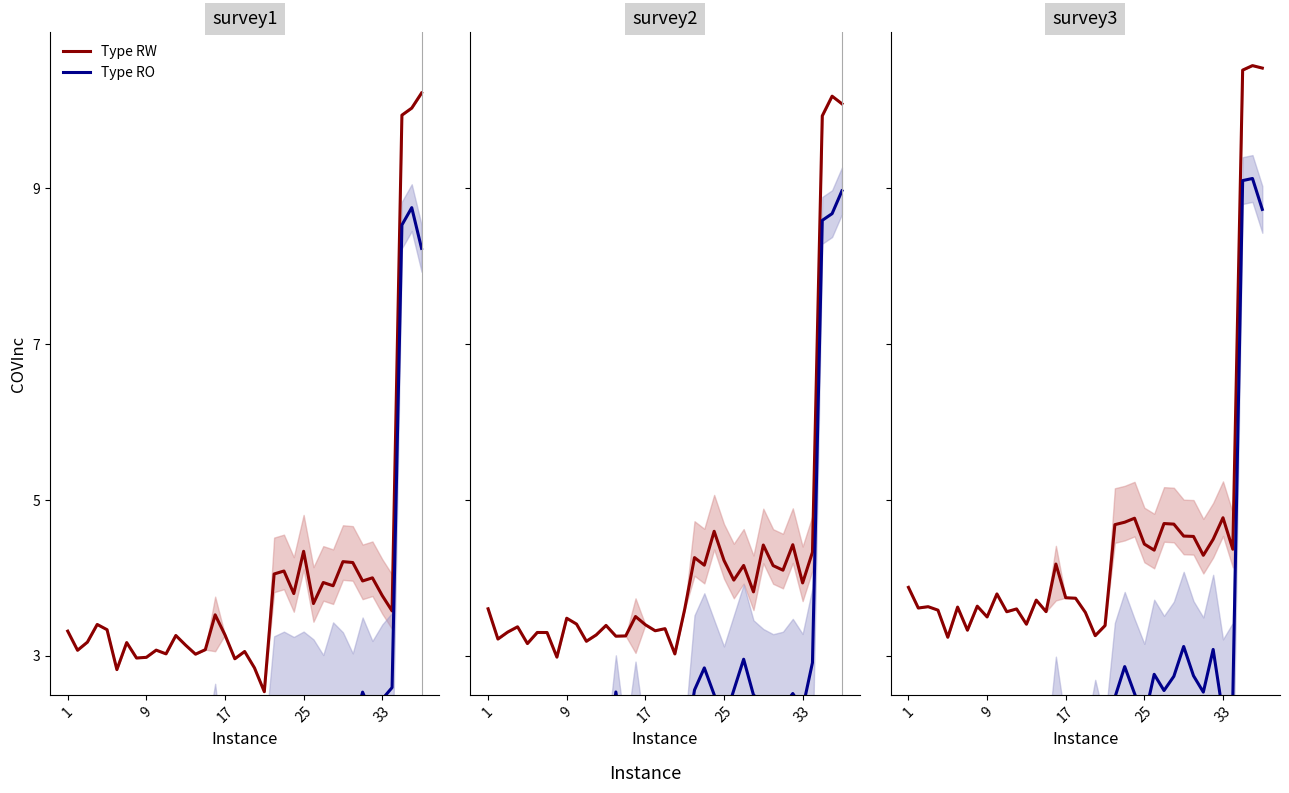

What is the difference between the maximum and minimum values in the Type RW series?

7.7